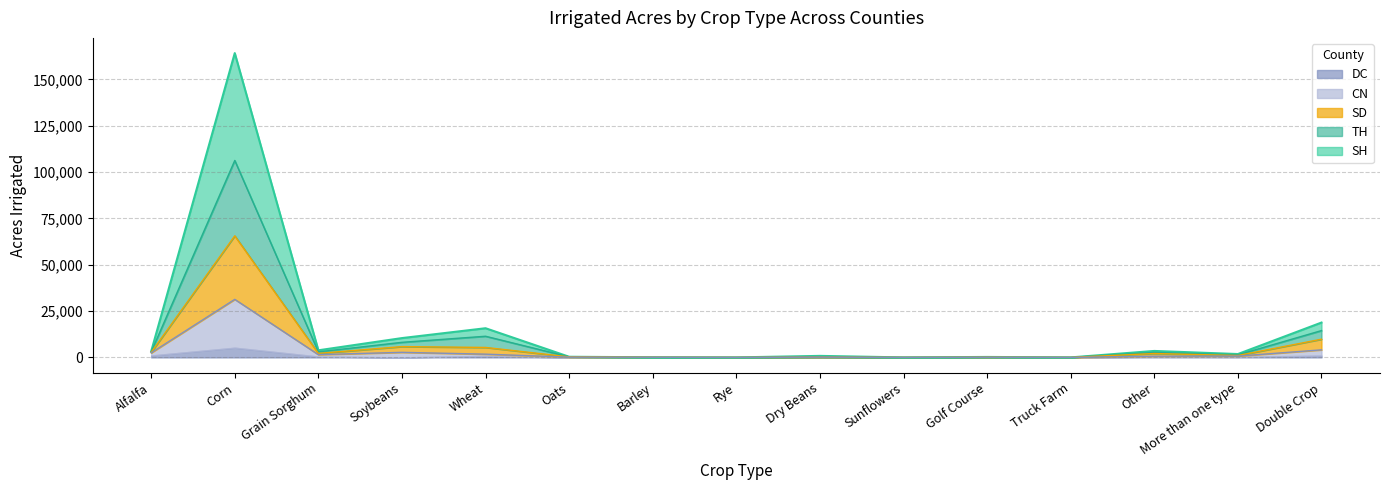

Does the chart have visible grid lines?

Yes